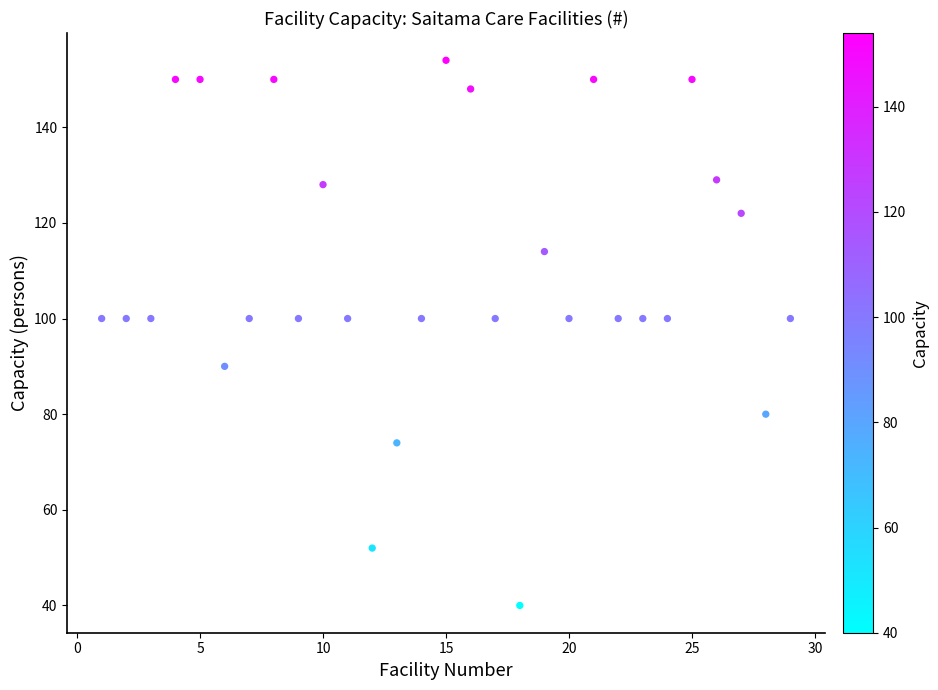

What is the range of Y values (max minus min)?

114